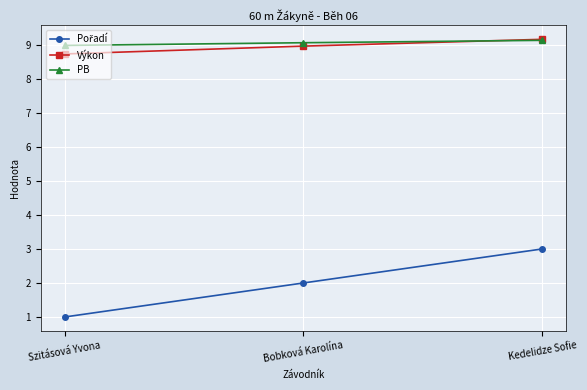

Count the PB values in the range 8 to 9.

1